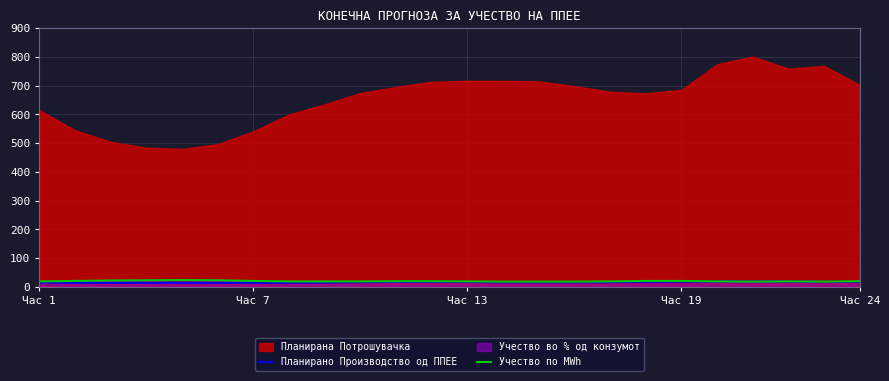

Does the chart display data point markers on the line(s)?

No